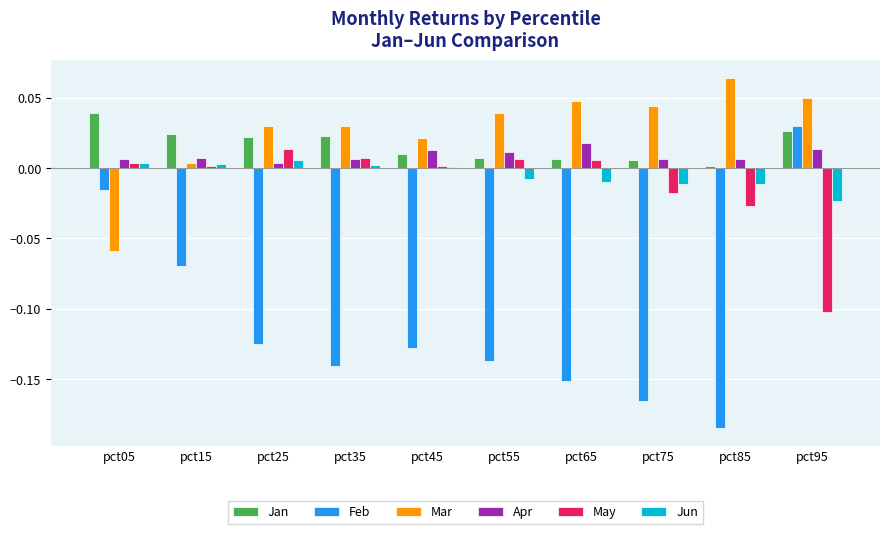

Which series changed the most between pct75 and pct95?

Feb